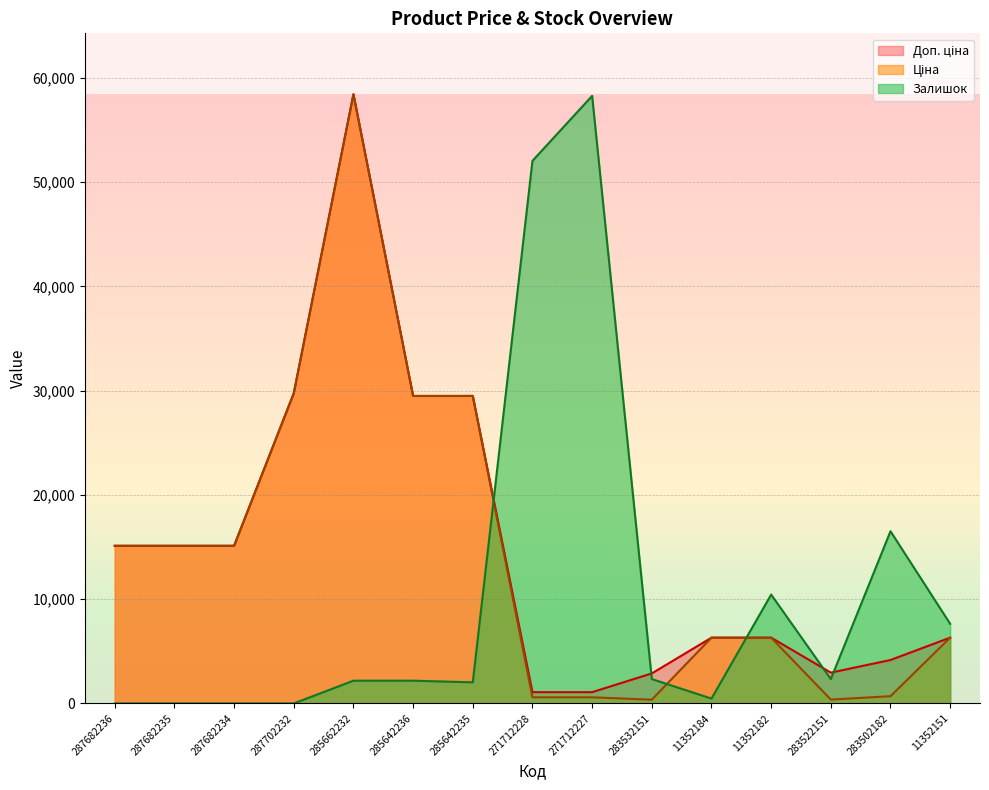

At which label does Ціна first exceed 6308?

287682236